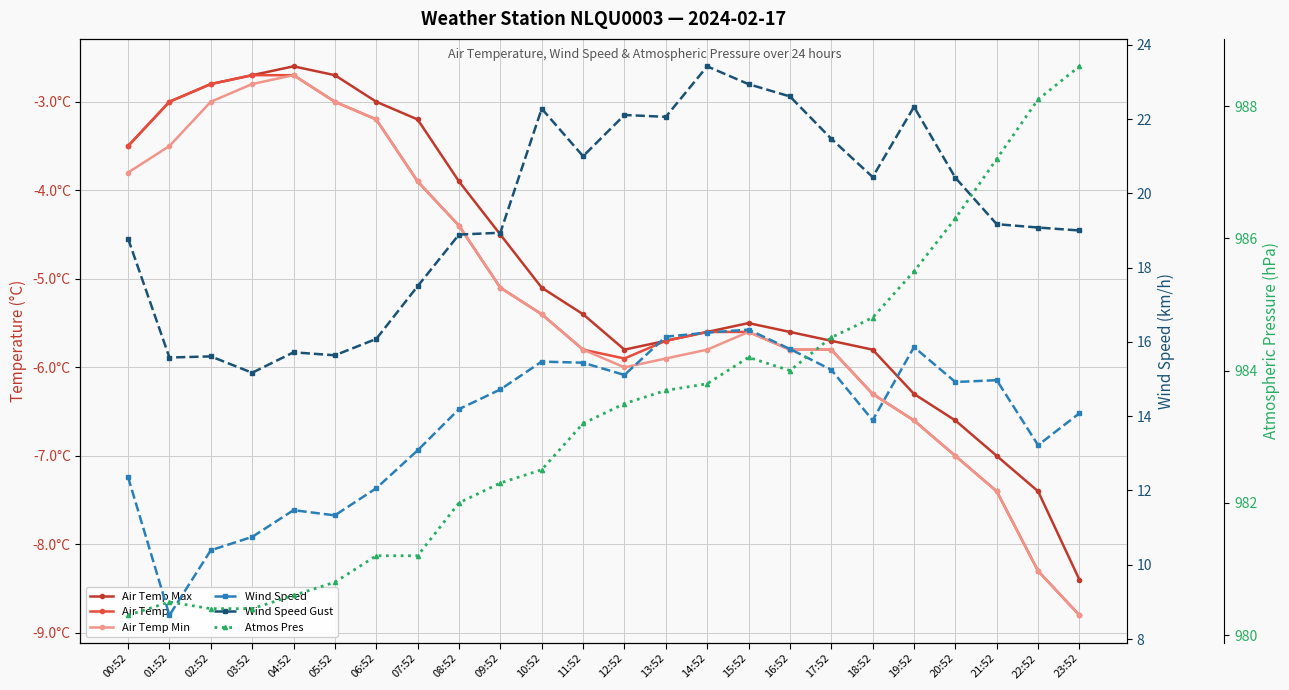

What is the label of the 20th point from the right?

04:52